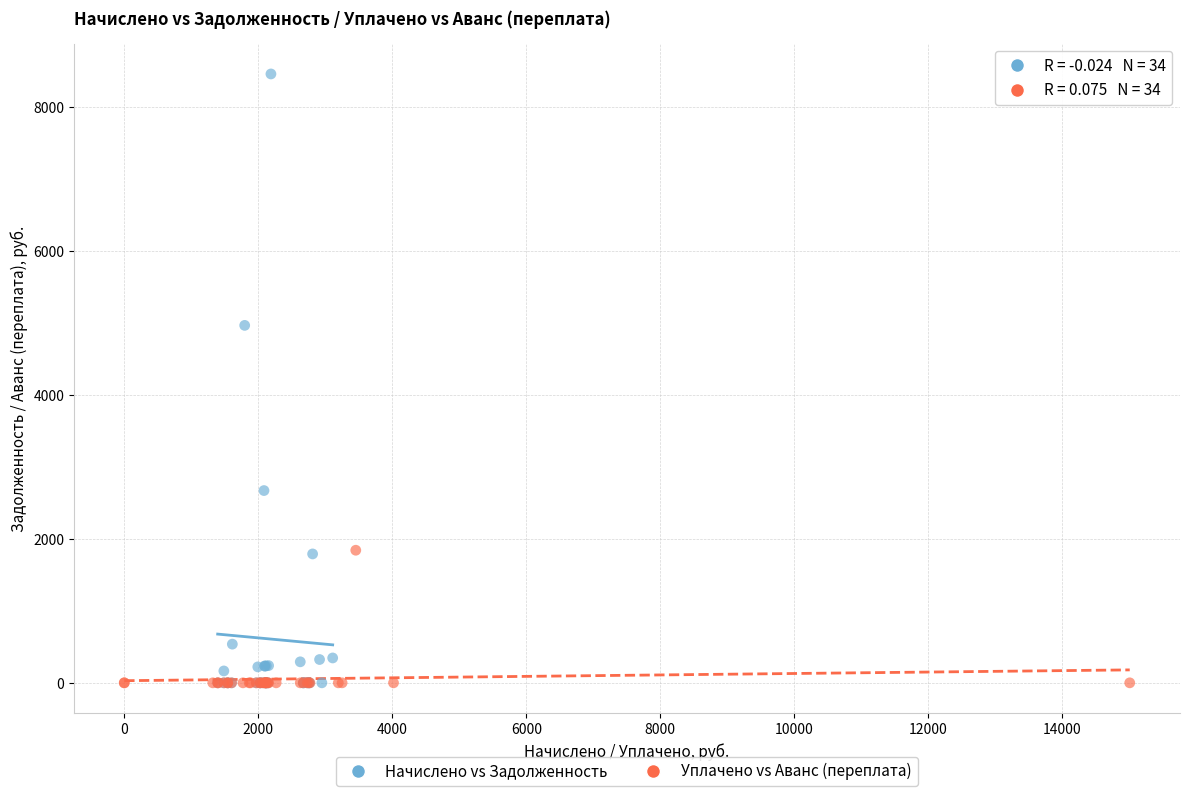

What are all the series names shown in the legend?

Начислено vs Задолженность, Уплачено vs Аванс (переплата)